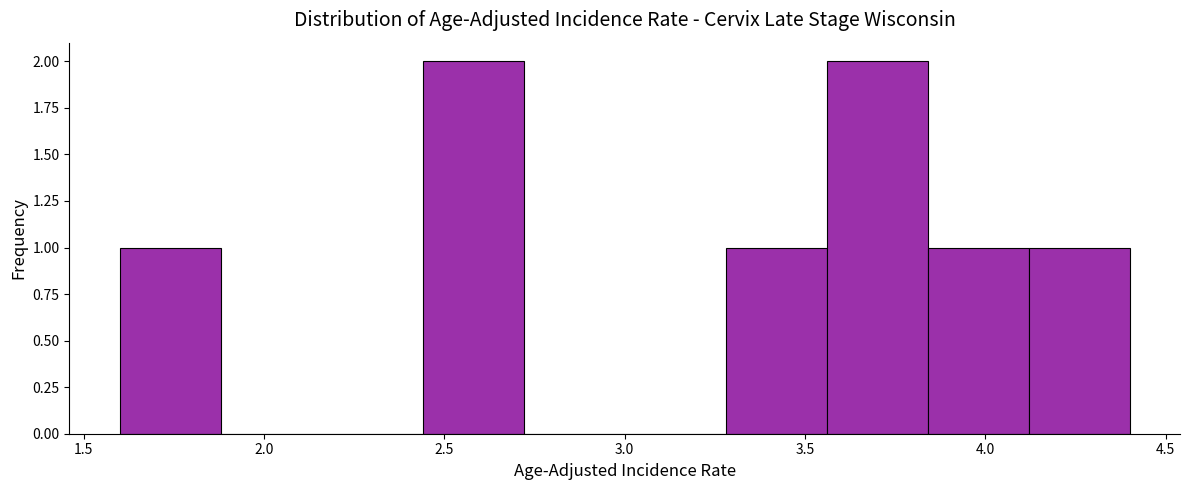

Reading left to right, transcribe this chart: for each bar, give the range it covers on the x-axis and its height. Neither the bar edges nor the heights are printed on the chart, so give them approximately, as read against the axes.

1.60 to 1.88: 1
1.88 to 2.16: 0
2.16 to 2.44: 0
2.44 to 2.72: 2
2.72 to 3.00: 0
3.00 to 3.28: 0
3.28 to 3.56: 1
3.56 to 3.84: 2
3.84 to 4.12: 1
4.12 to 4.40: 1